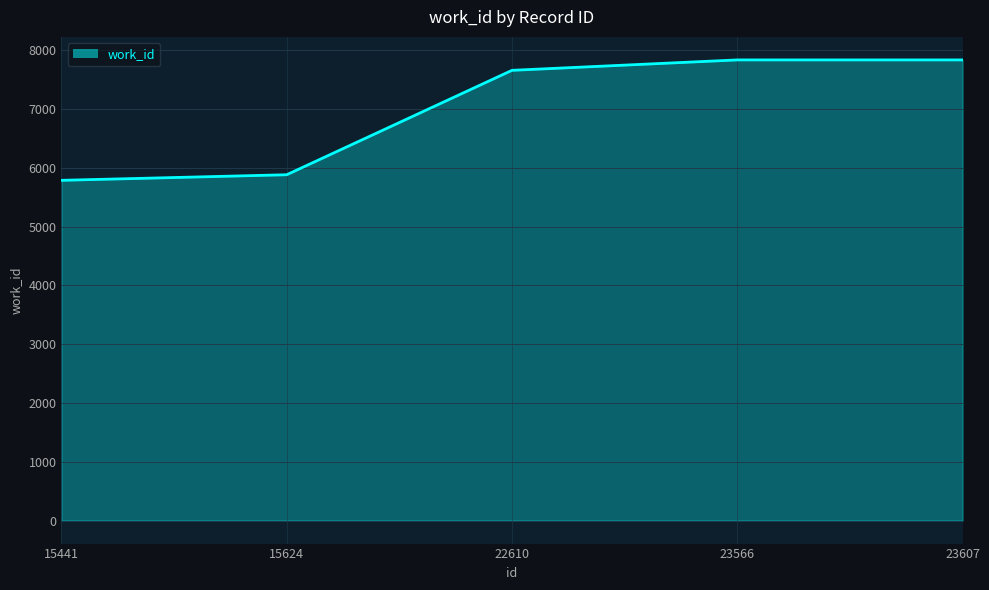

What is the ratio of the value at 15441 to the value at 15624?

1.0